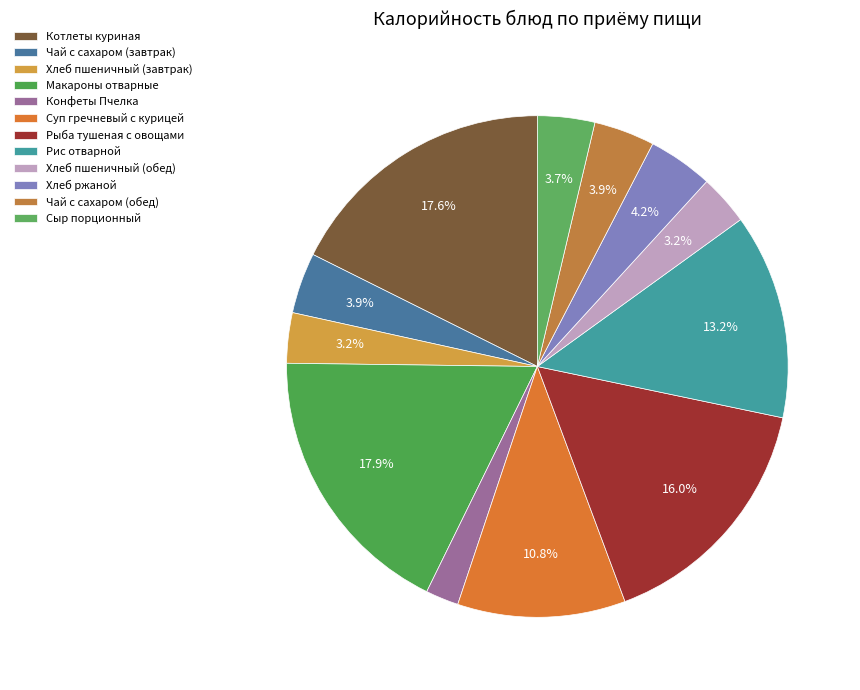

How much of the chart is everything except Макароны отварные?

82.1%